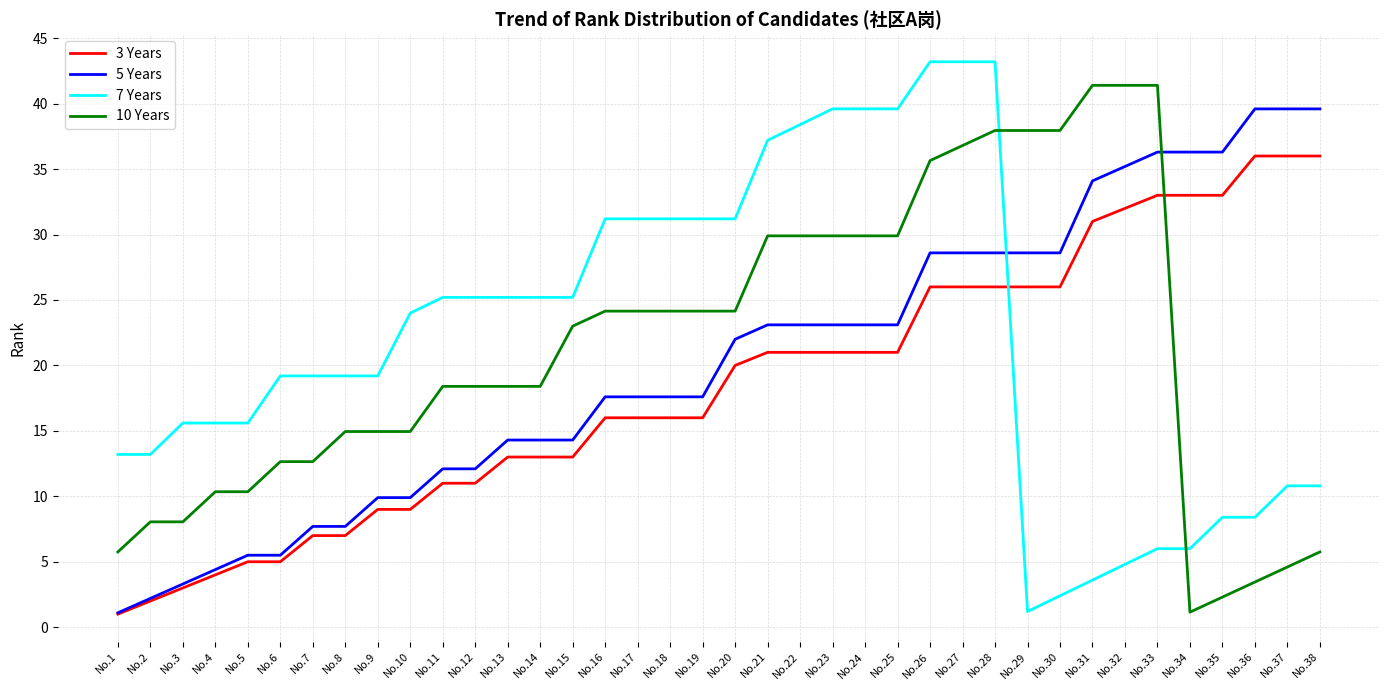

What are all the series names shown in the legend?

3 Years, 5 Years, 7 Years, 10 Years